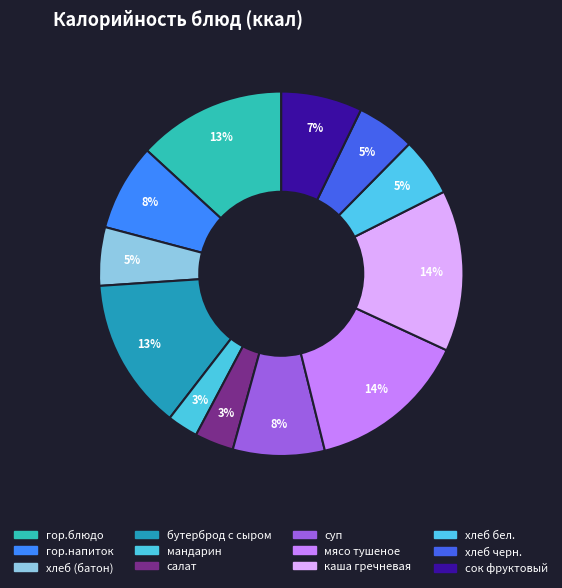

Count the number of slices in the pie.

12